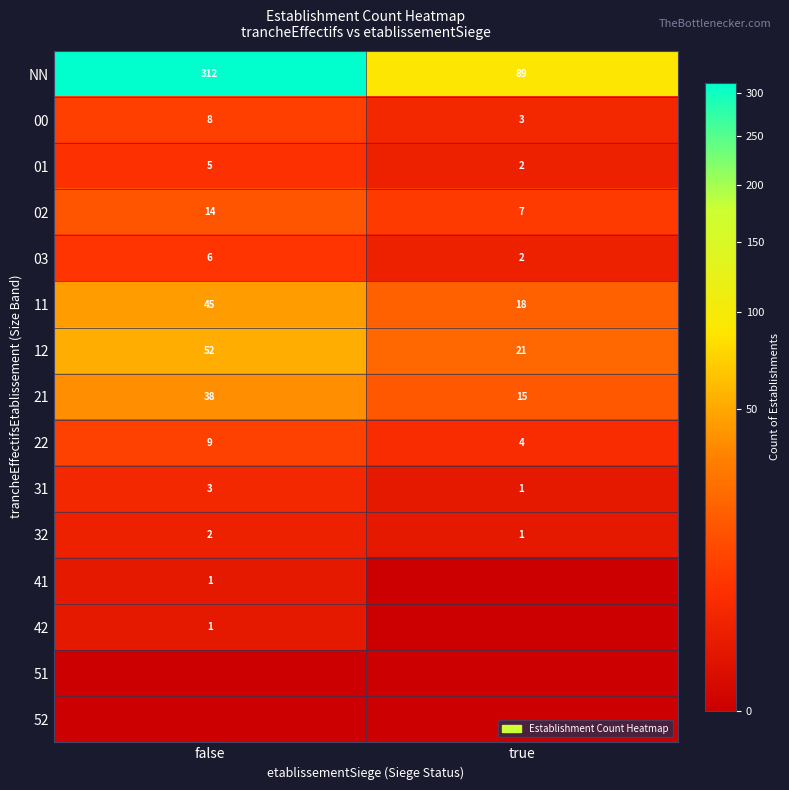

The 11 series shows 45 at false. True or false?

True